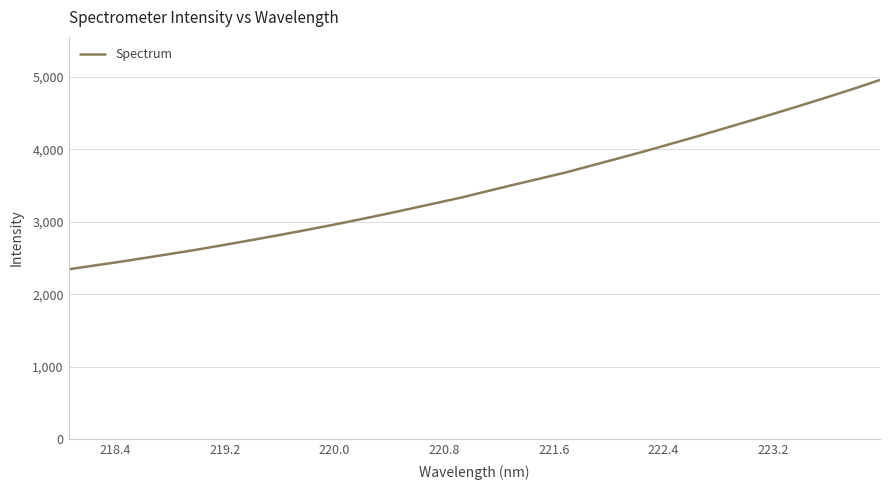

What is the difference between the maximum and minimum values?

2612.7